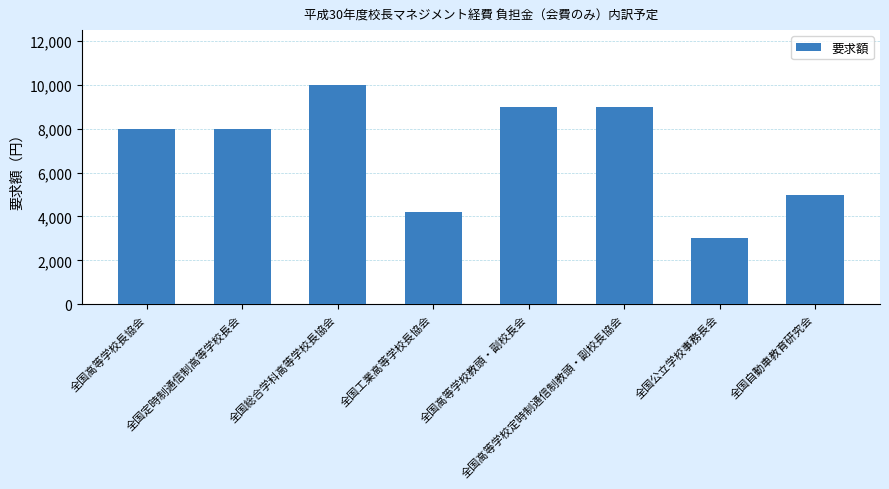

The value at 全国公立学校事務長会 is 712. True or false?

False